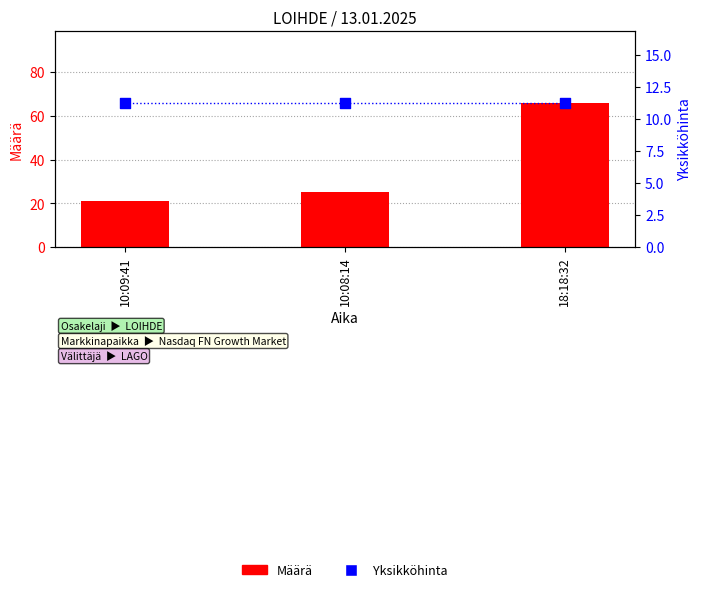

Which series reaches the minimum Y coordinate?

Yksikköhinta